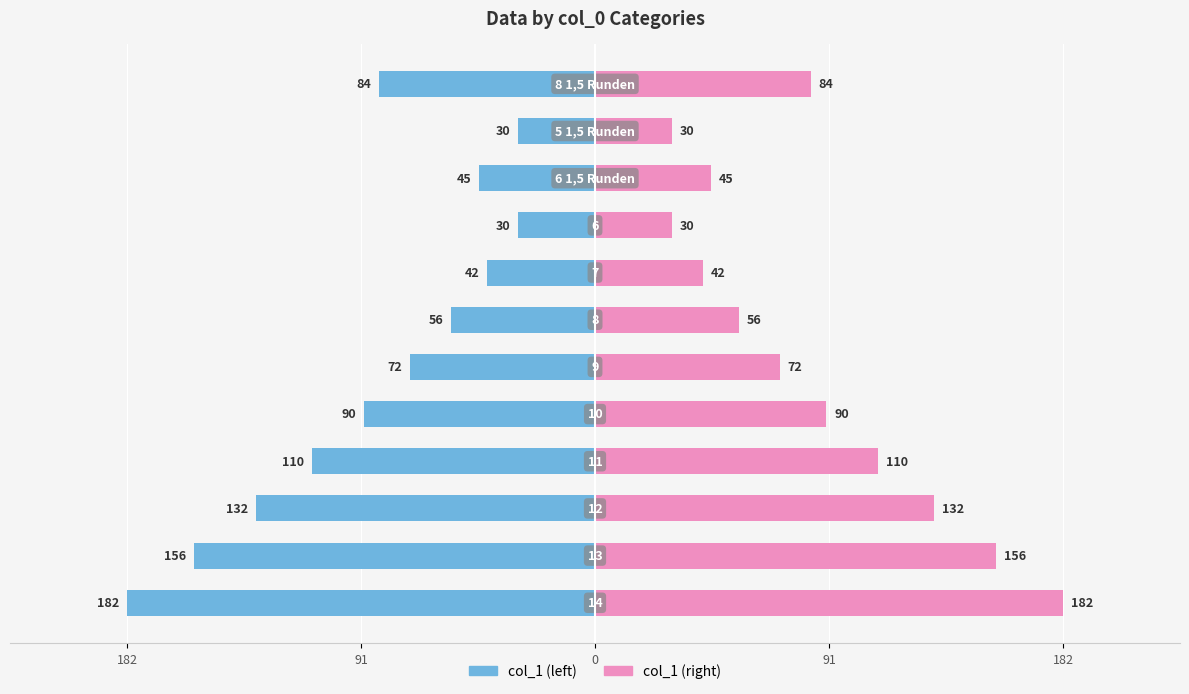

Where does the col_1 (right) series first go above 84?

182